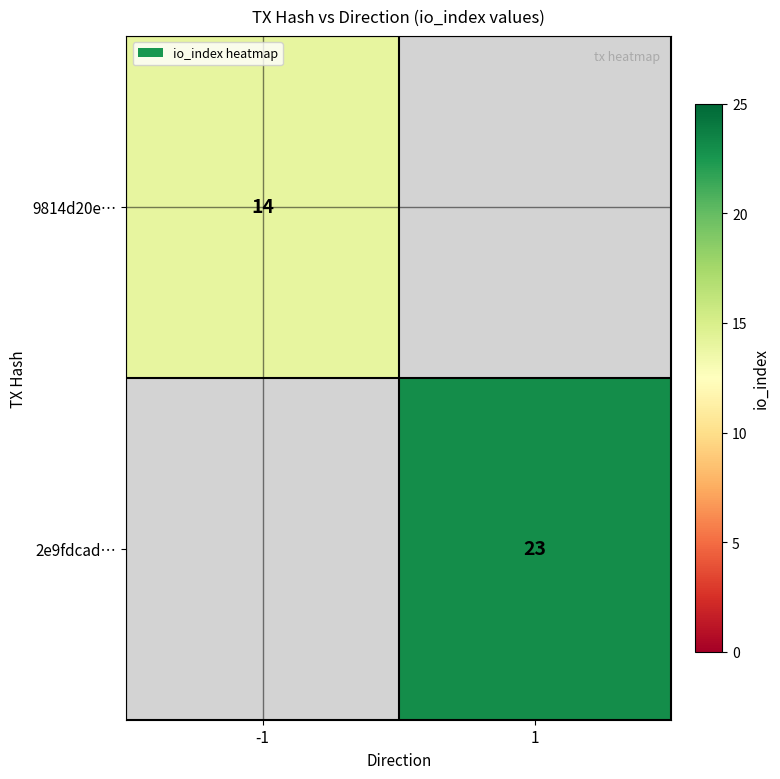

The 9814d20e… series shows 14 at -1. True or false?

True